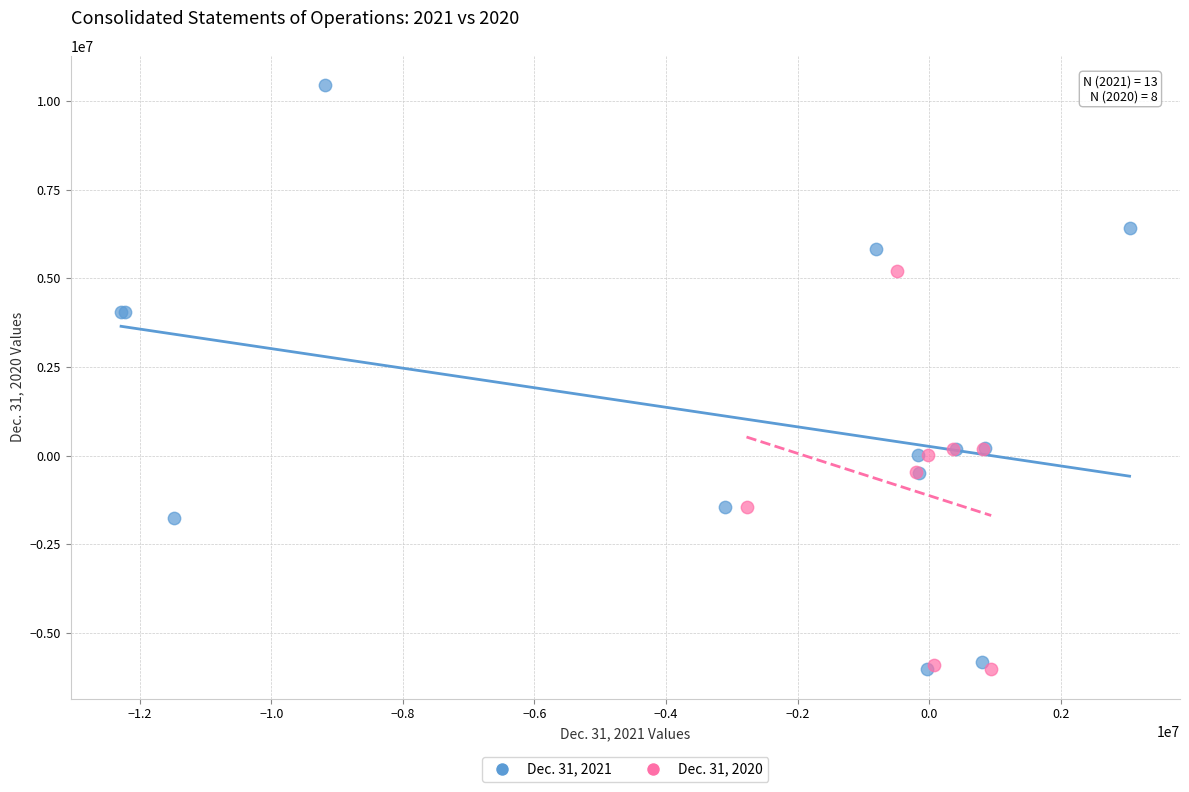

Which series has the largest Y range (max minus min)?

Dec. 31, 2021